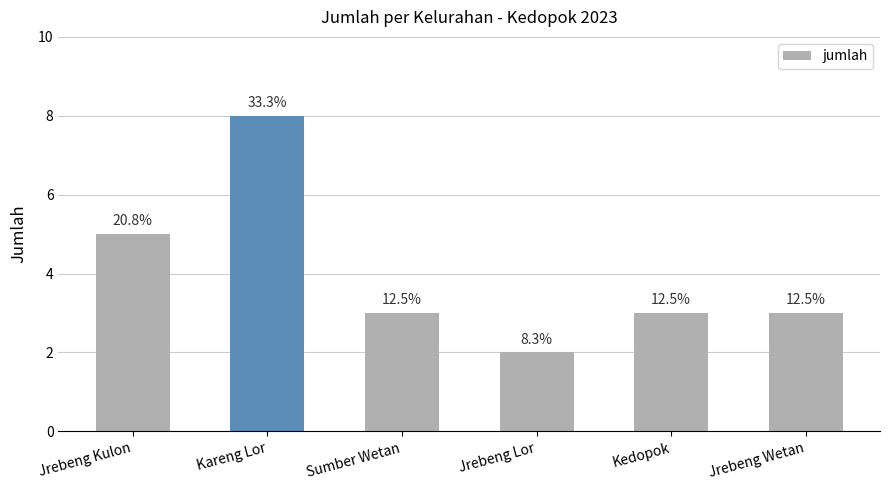

Which category has the highest value across all series?

Kareng Lor